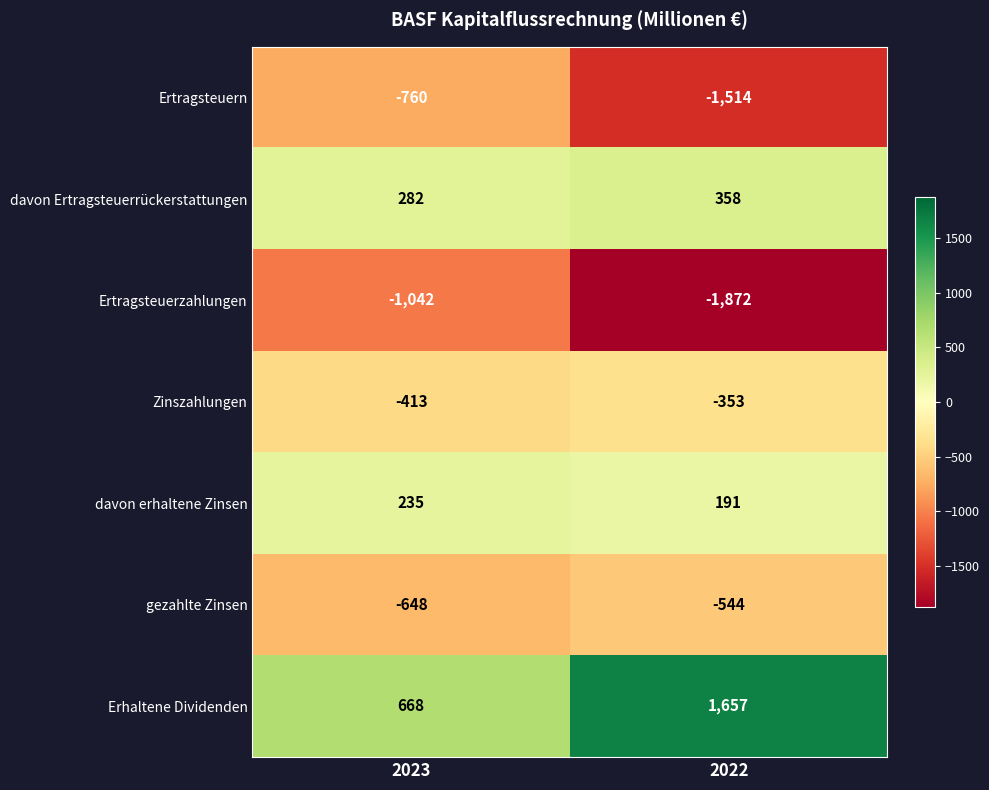

At which category is the sum across all series the highest?

2023